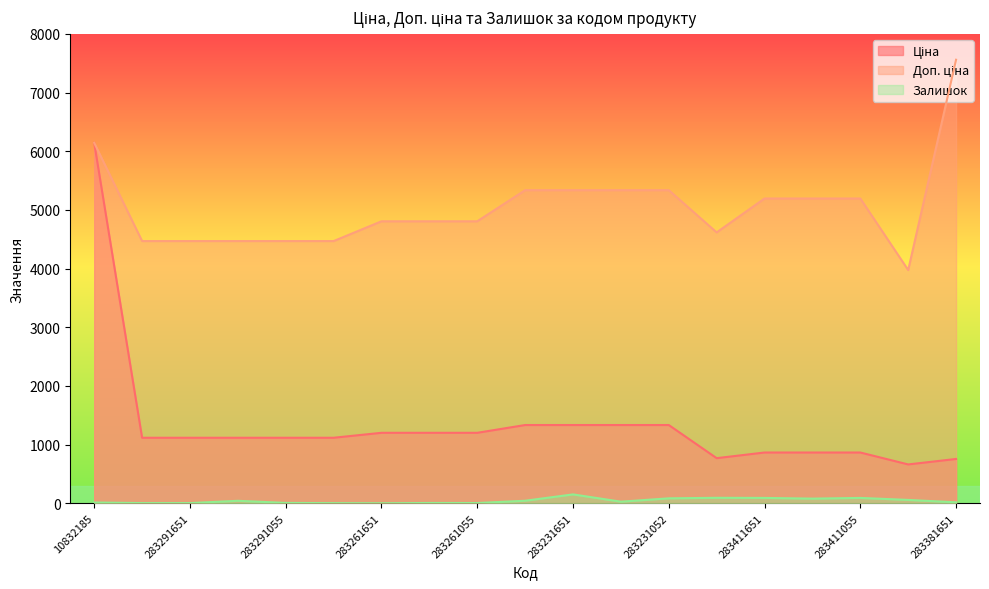

What is the difference between the highest and lowest values at 283261055?

4801.8